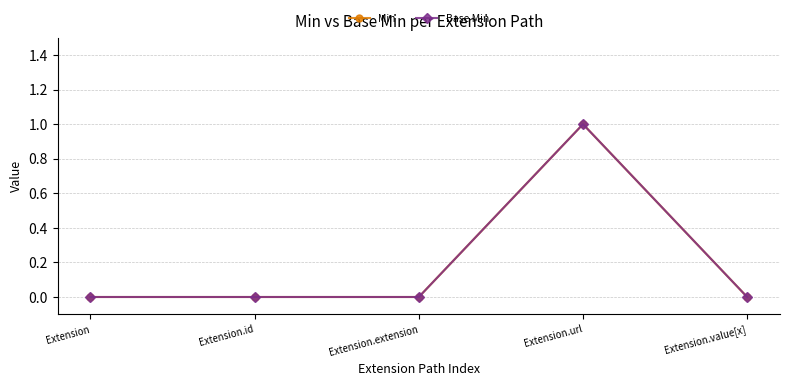

Is this an area chart (filled region under the line)?

No